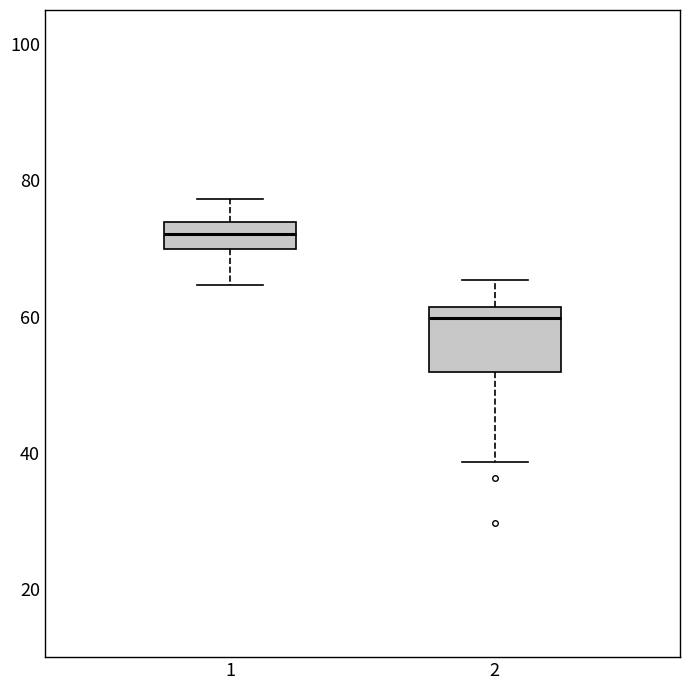

Reading left to right, transcribe this box plot: for each box, give where its median line is, the range the box spans, and where its two whiskers end, as read against the y-axis. The values are not printed on the chart, so give them approximately, as read against the axis.

1: median 72, box 70 to 74, whiskers 64 to 78
2: median 60, box 52 to 62, whiskers 38 to 66